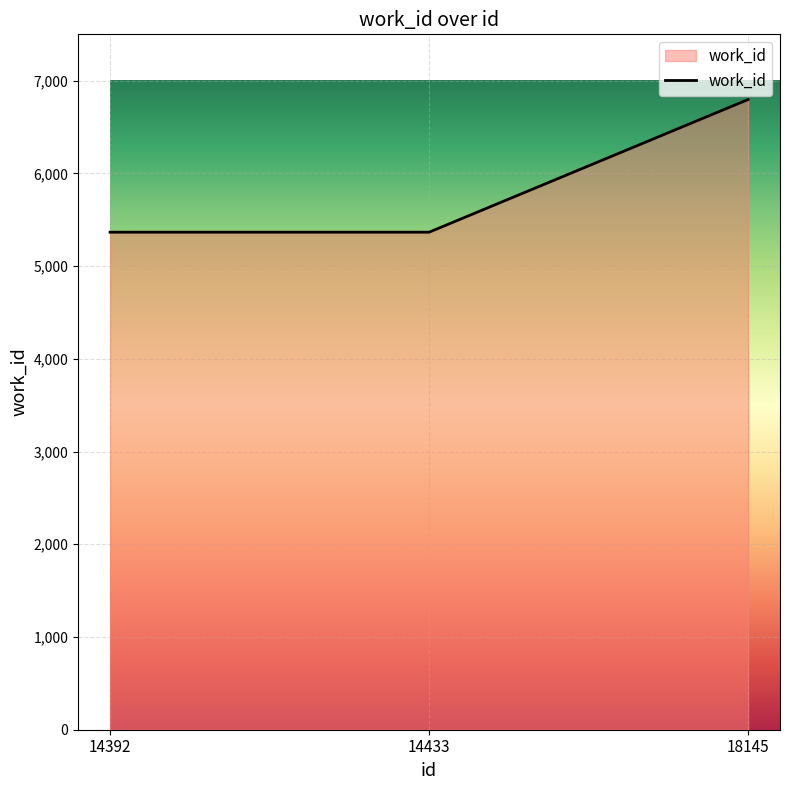

What is the change in value from 14392 to 18145?

+1431